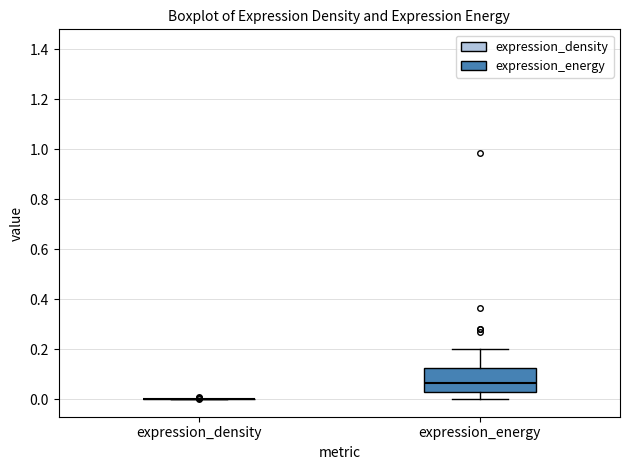

Reading left to right, transcribe this box plot: for each box, give where its median line is, the range the box spans, and where its two whiskers end, as read against the y-axis. The values are not printed on the chart, so give them approximately, as read against the axis.

expression_density: box collapsed to a line at 0.00, whiskers 0.00 to 0.00
expression_energy: median 0.06, box 0.02 to 0.12, whiskers 0.00 to 0.20